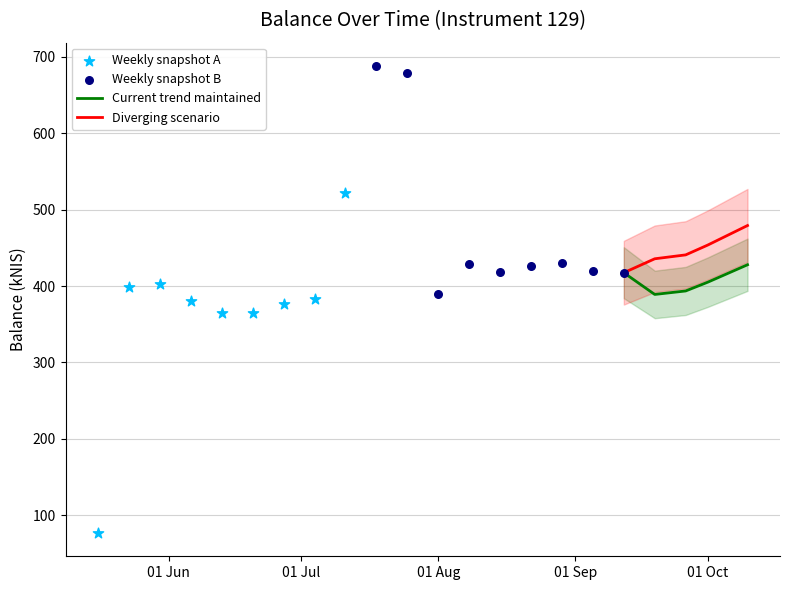

Approximately how many times larger is the value at 2024-10-01 compared to 2024-08-15?

1.0